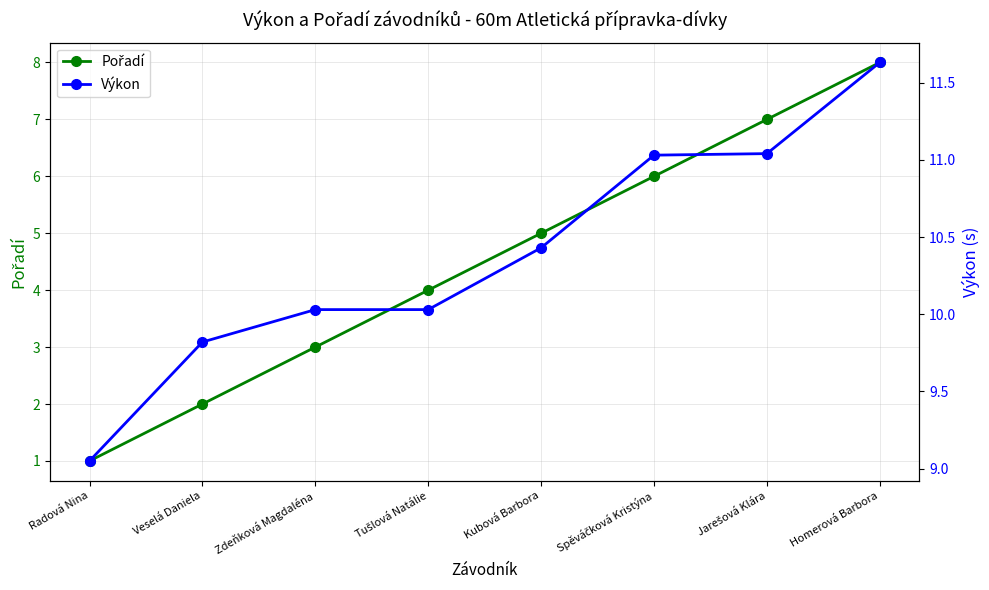

Reading left to right, what are all the values shown in this chart?

Pořadí: 1.0	2.0	3.0	4.0	5.0	6.0	7.0	8.0
Výkon: 9.1	9.8	10.0	10.0	10.4	11.0	11.0	11.6